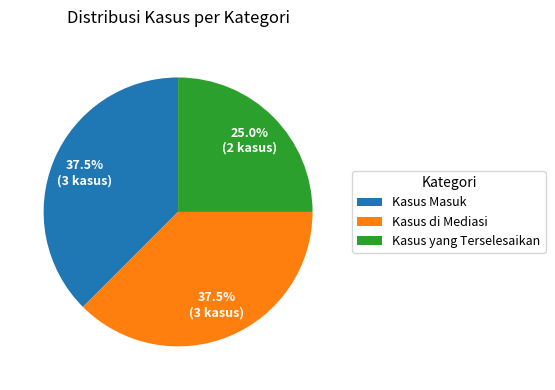

What is the total percentage of Kasus di Mediasi and Kasus Masuk?

75.0%